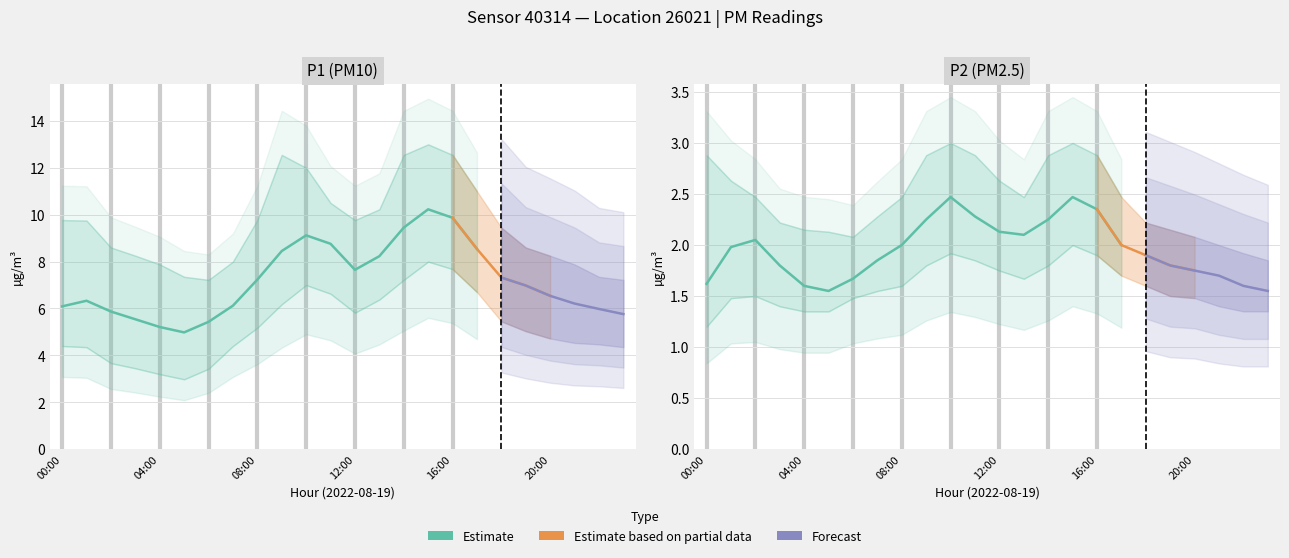

How many data points does each series have?

24